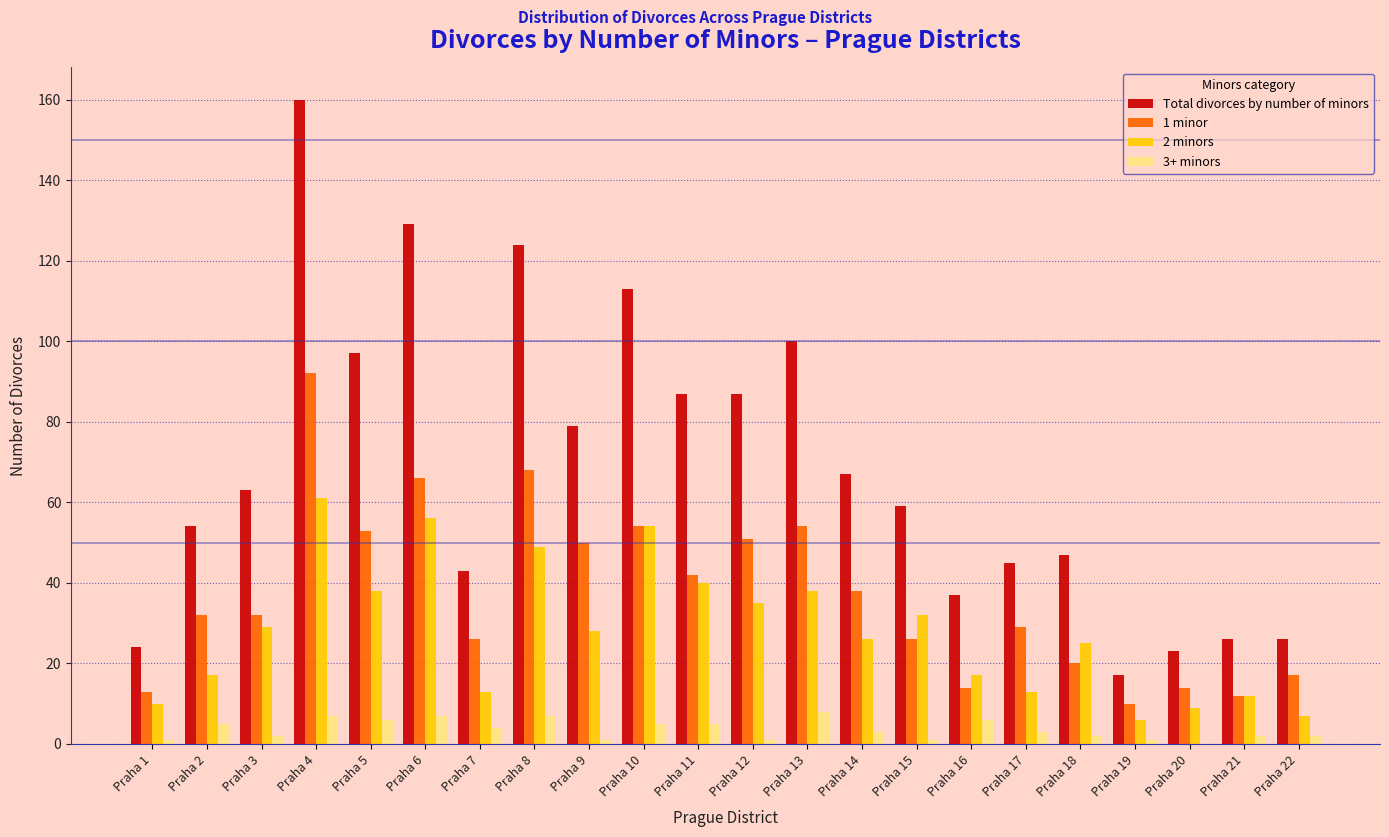

Is the value of 1 minor at Praha 13 greater than the value of Total divorces by number of minors at Praha 8?

No